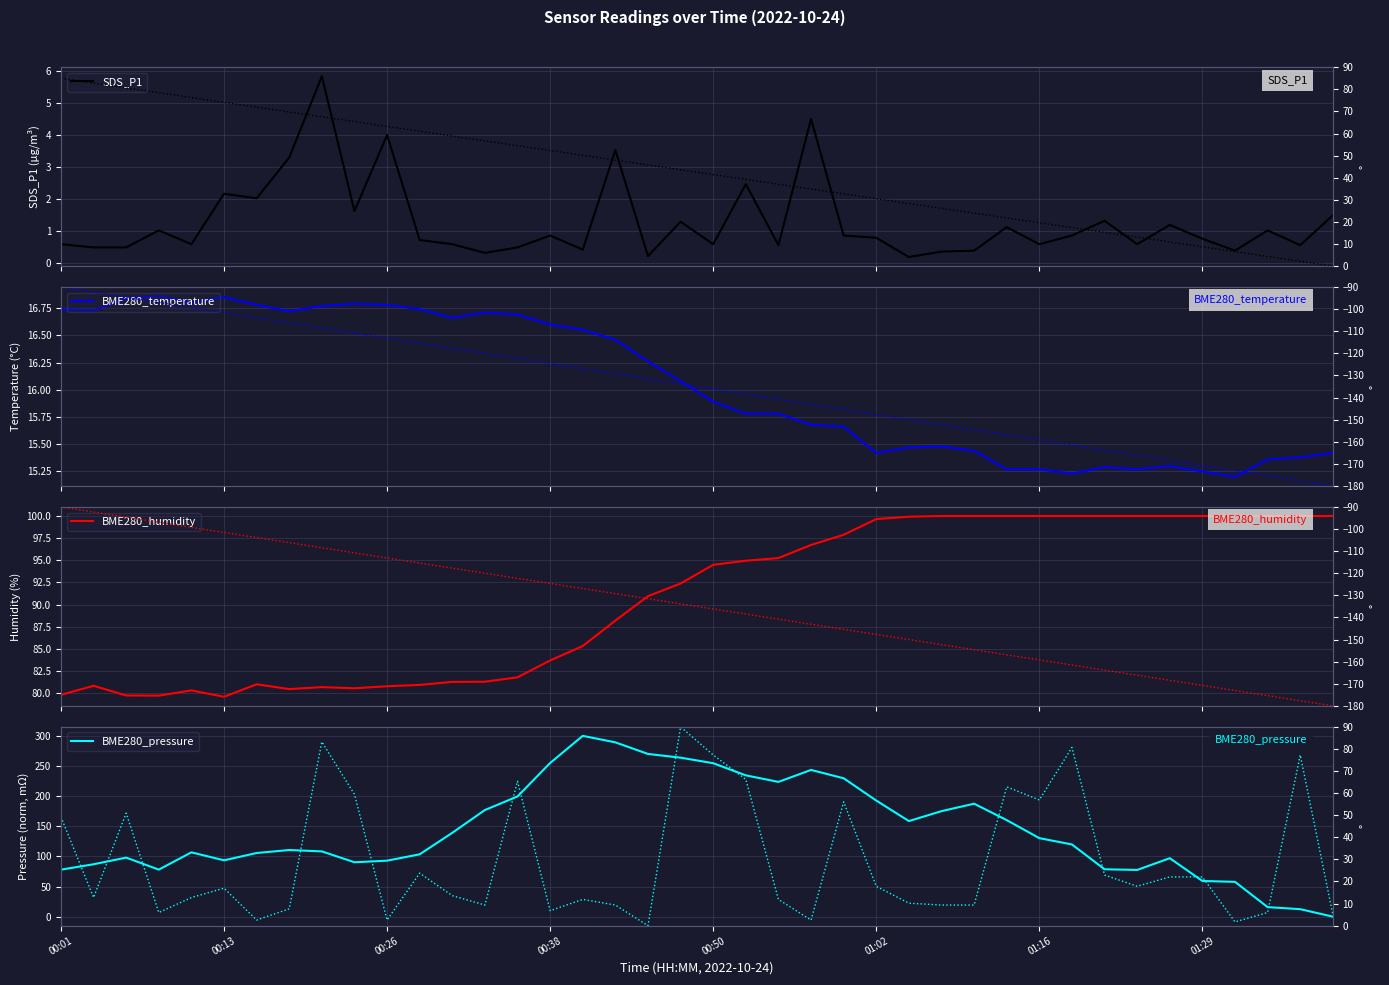

What is the value of the BME280_pressure point at the 19th from the left?

270.0